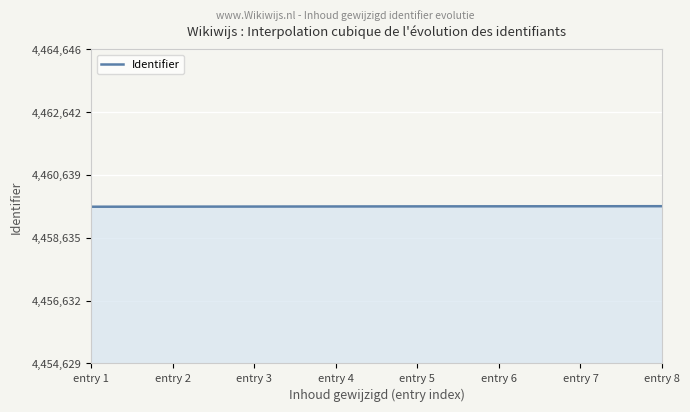

How many lines are shown in the chart?

1